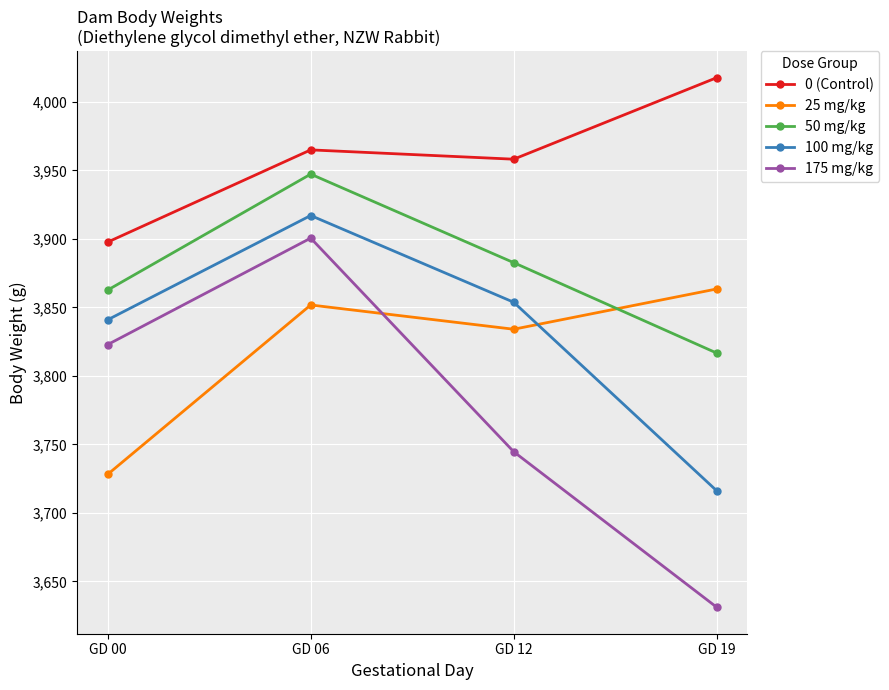

What are all the series names shown in the legend?

0 (Control), 25 mg/kg, 50 mg/kg, 100 mg/kg, 175 mg/kg